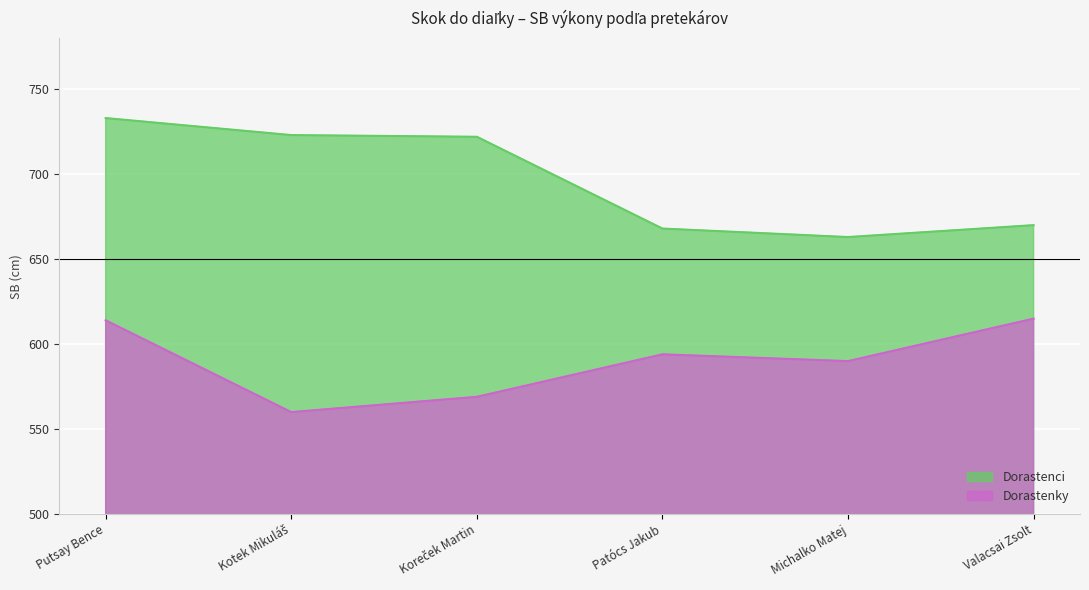

True or false: Dorastenci and Dorastenky intersect in this chart.

False